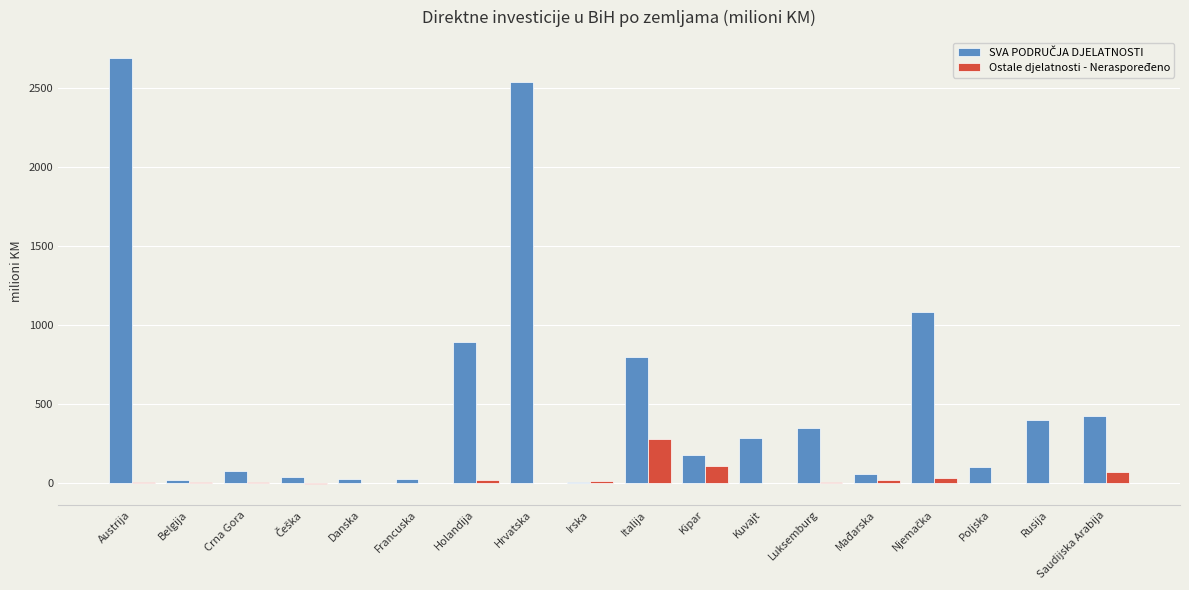

What is the maximum value shown in the chart?

2689.7